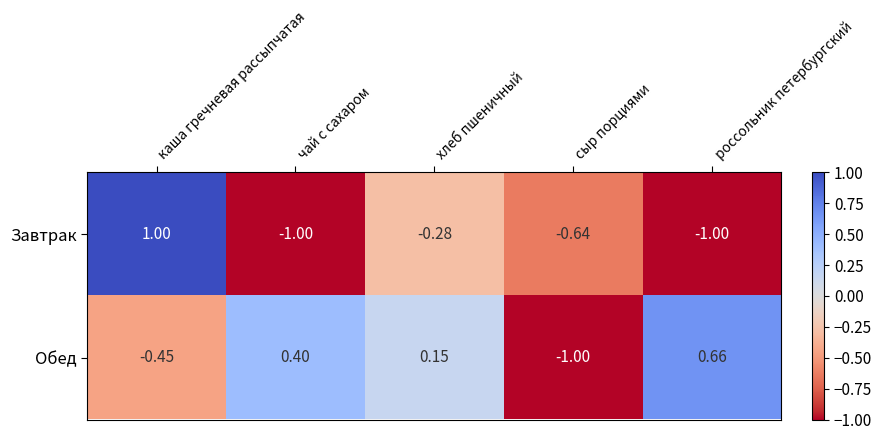

Which category has the highest value in the Завтрак series?

каша гречневая рассыпчатая